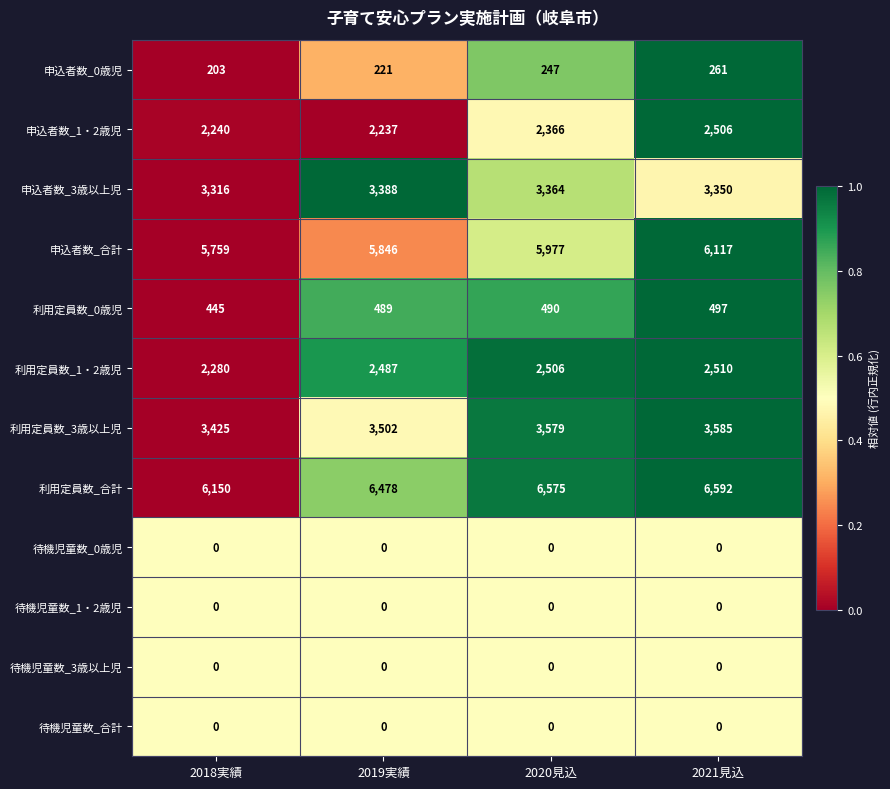

Which series has the largest range (max minus min)?

利用定員数_合計